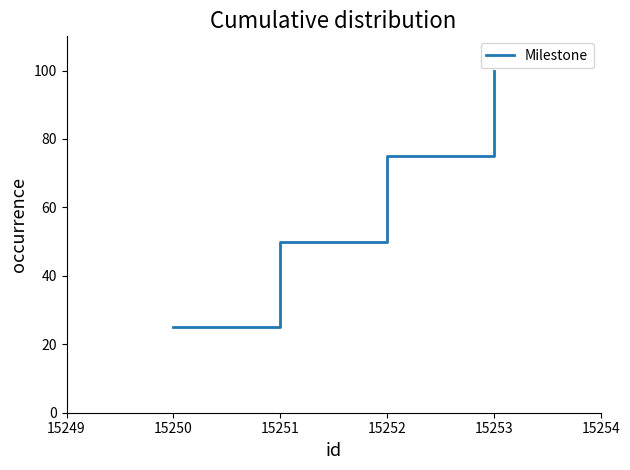

True or false: the data shows 25 at 15250.

True